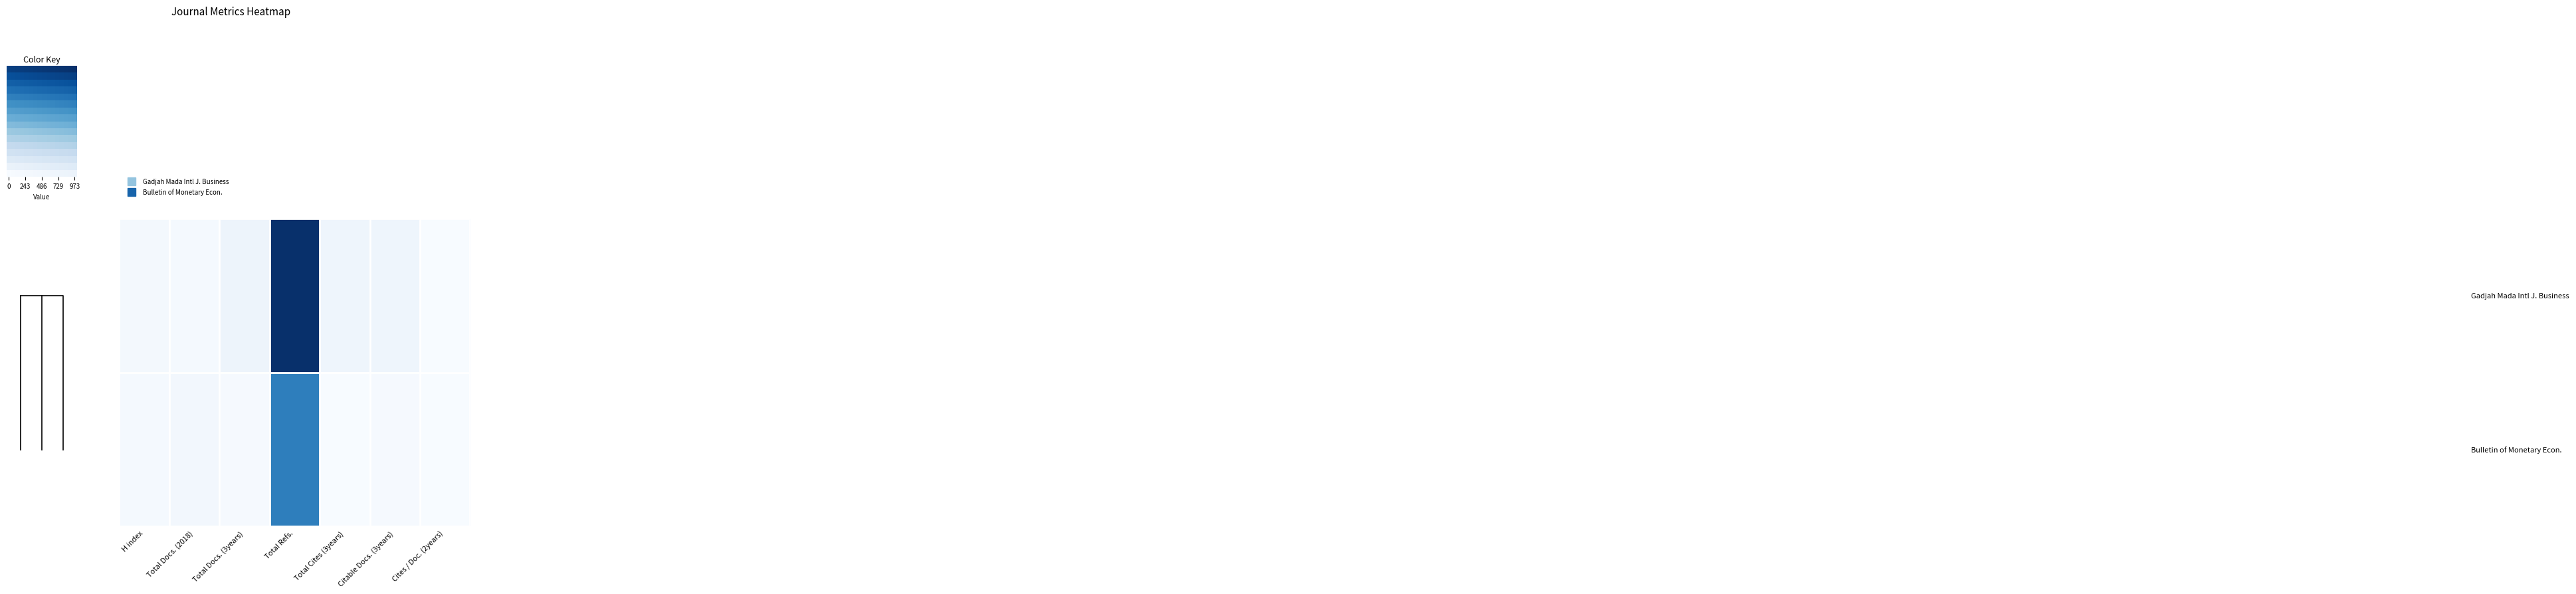

Rank the series by their average value, from highest to lowest.

Gadjah Mada International Journal of Business, Bulletin of Monetary Economics and Banking